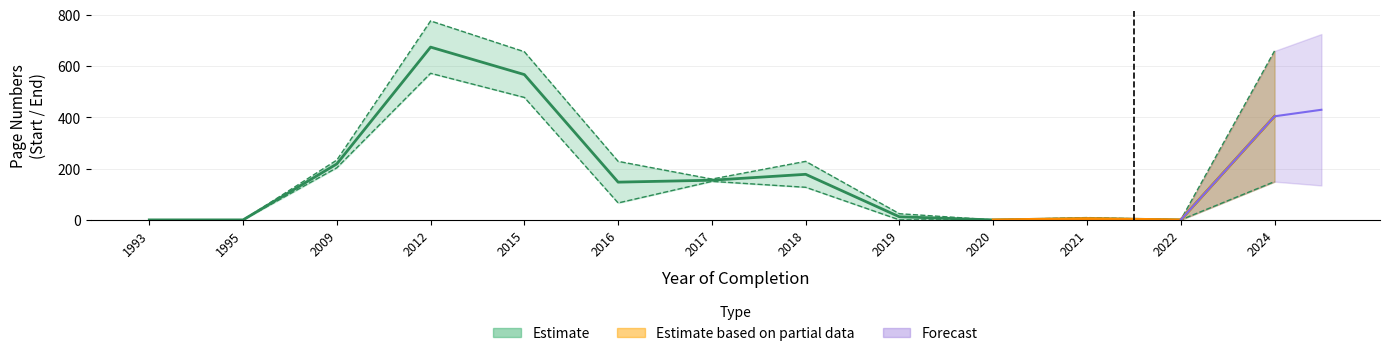

At which label is Letzte Seite closest to 387?

2009